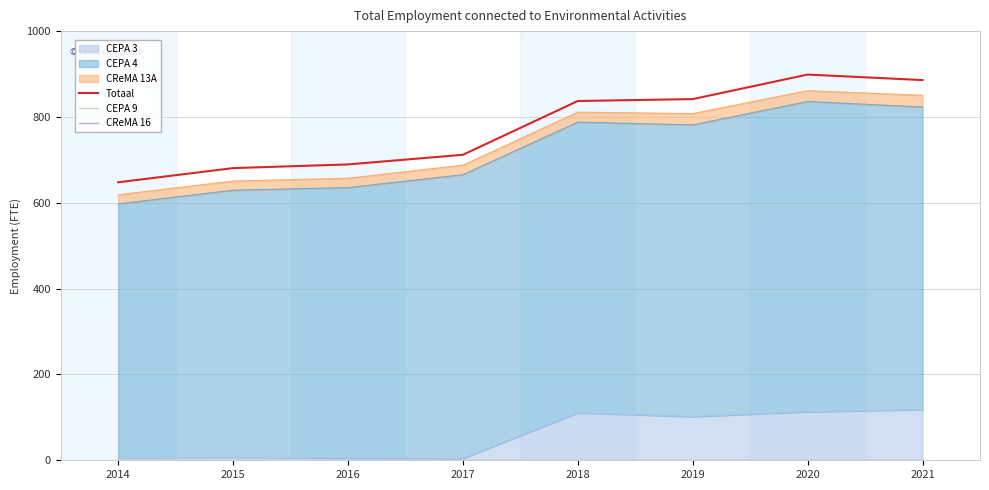

True or false: CEPA 9 has more than 0 points higher than both neighbors.

False